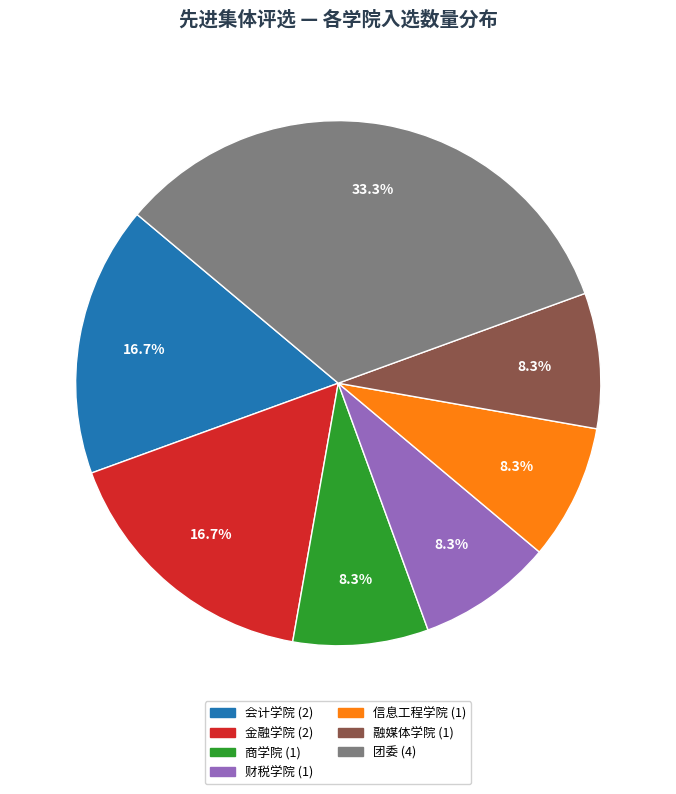

Is there any slice that represents more than half of the pie?

No